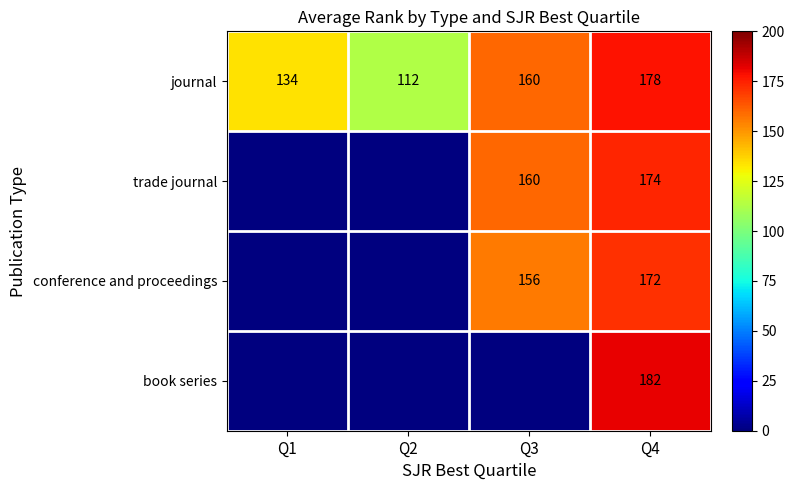

The value of journal at Q4 is 246.4. True or false?

False